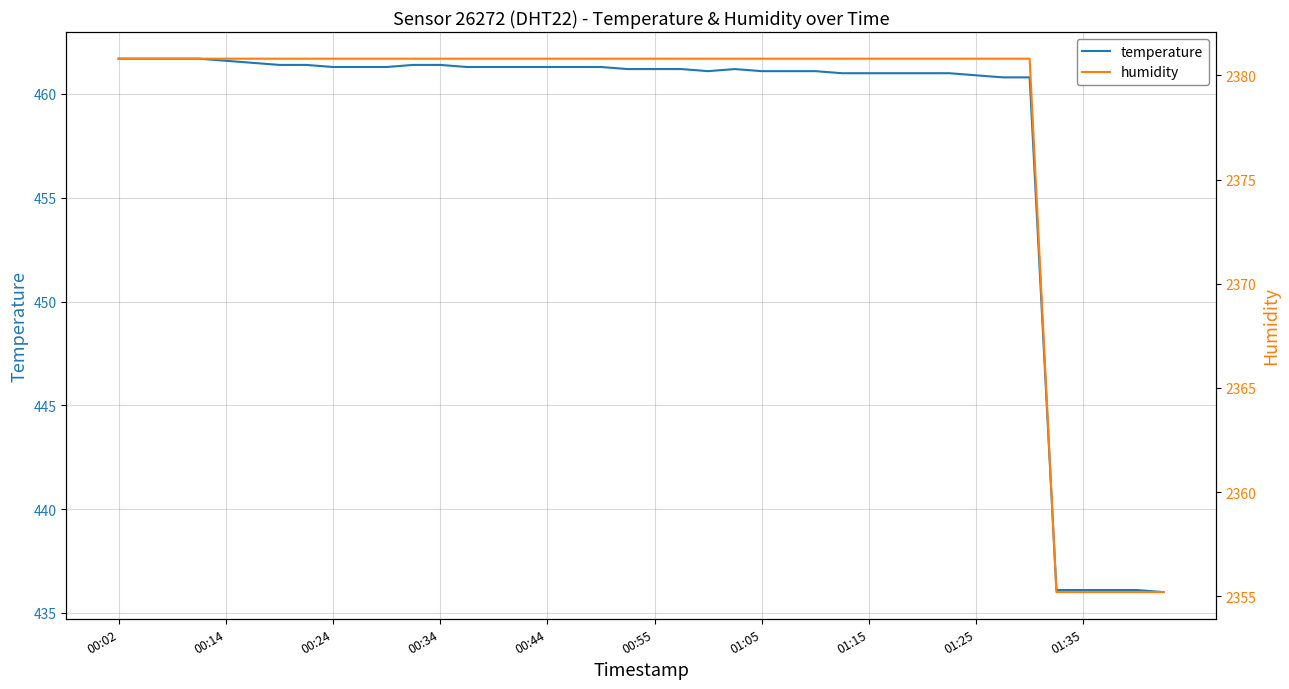

The temperature series shows 461.7 at 00:02. True or false?

True